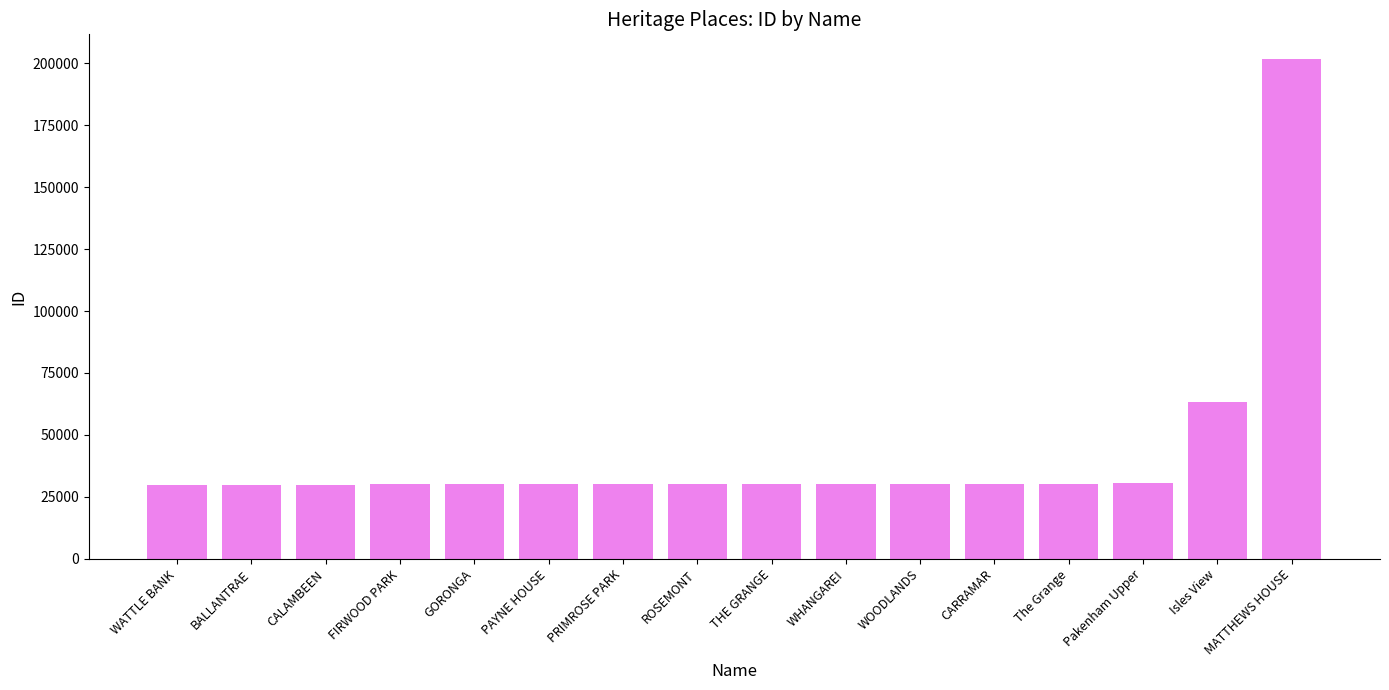

The value at Pakenham Upper is 53113. True or false?

False